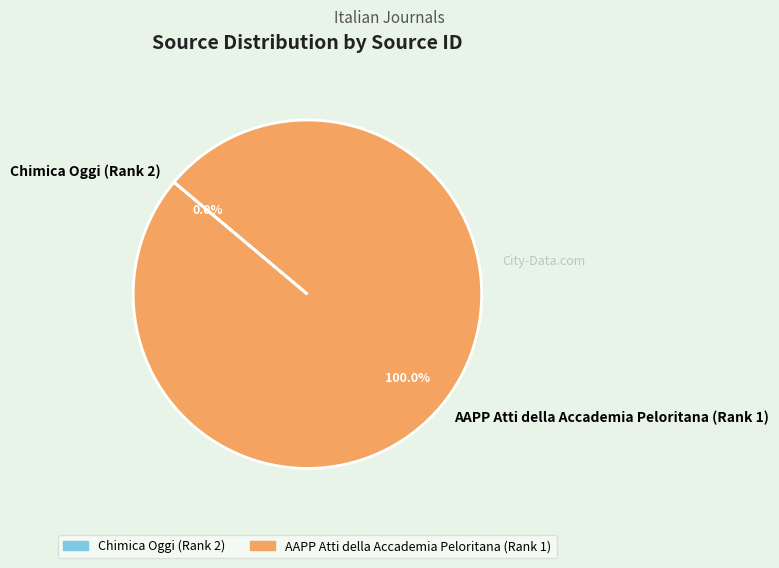

Which slice is the largest?

AAPP Atti della Accademia Peloritana (Rank 1)